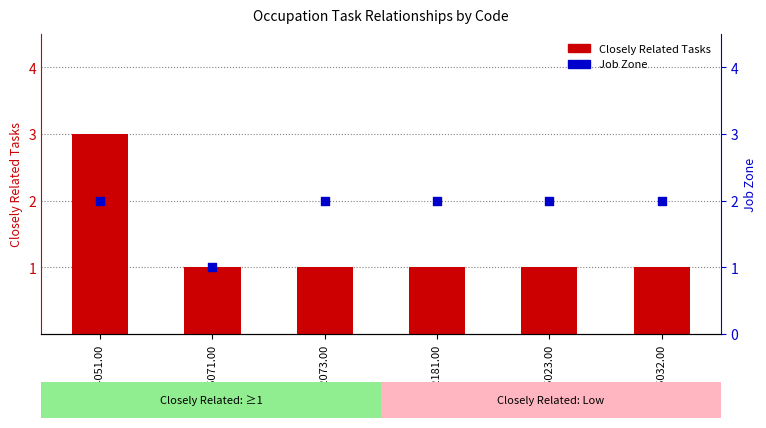

Which series contains the highest Y value?

Closely Related Tasks